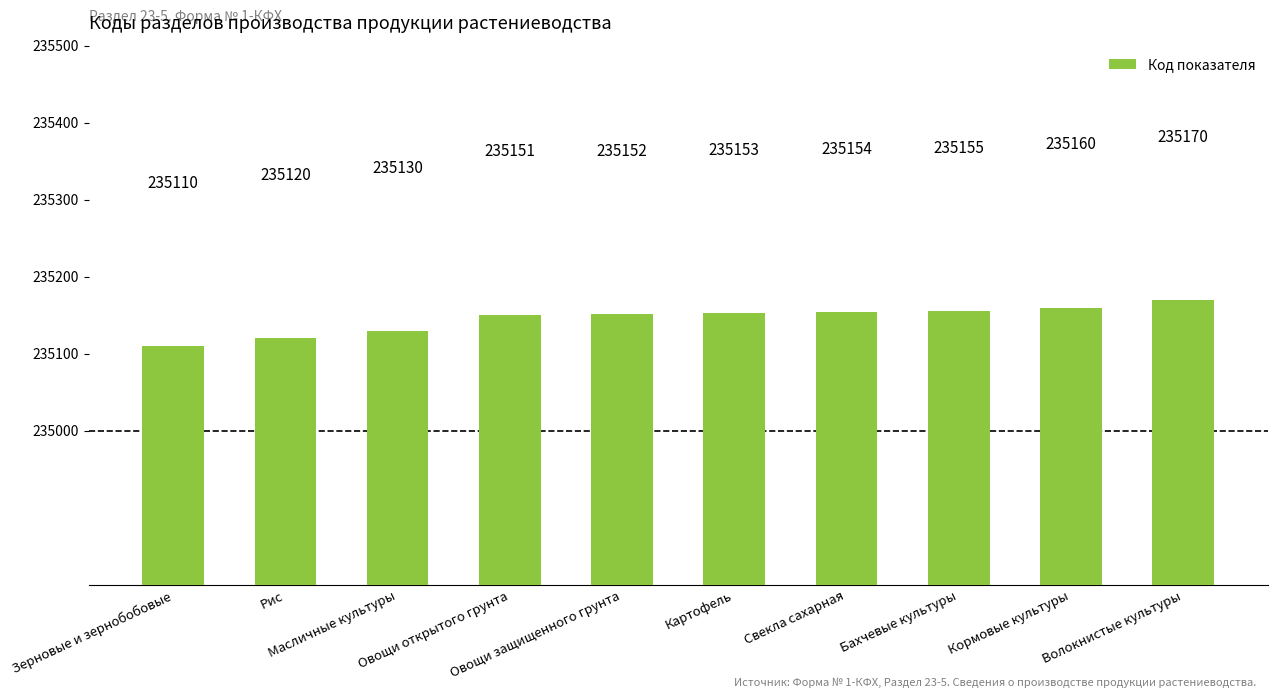

Rank the categories by value from highest to lowest.

Волокнистые культуры, Кормовые культуры, Бахчевые культуры, Свекла сахарная, Картофель, Овощи защищенного грунта, Овощи открытого грунта, Масличные культуры, Рис, Зерновые и зернобобовые